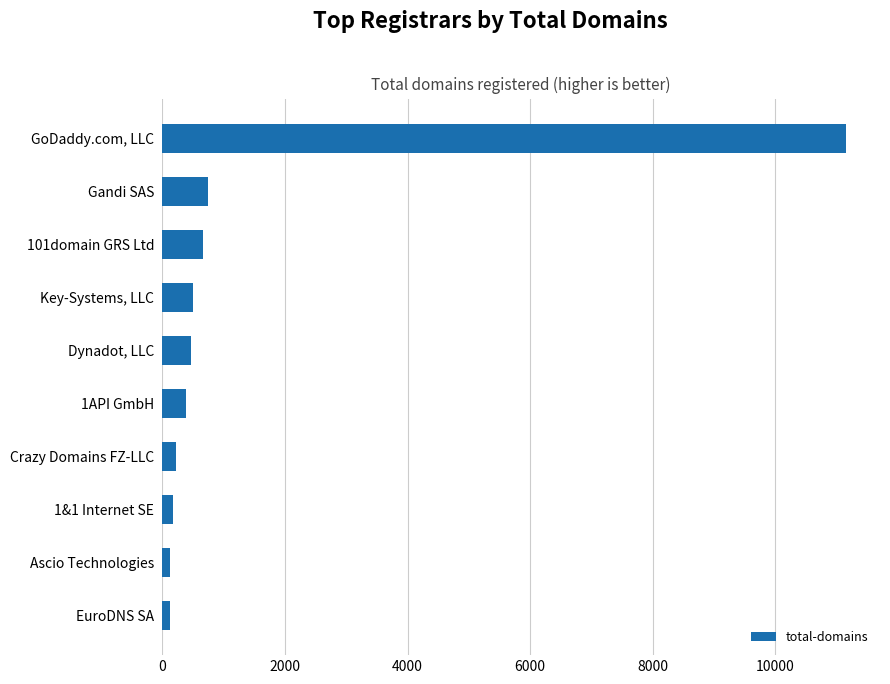

What is the maximum value shown in the chart?

11154